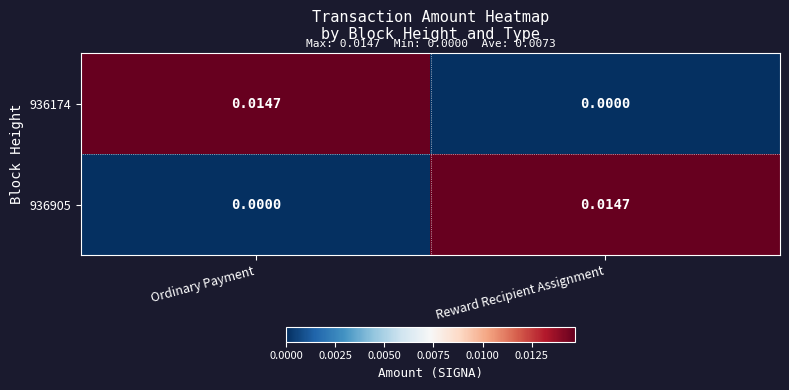

At which label is 936905 closest to 0?

Ordinary Payment